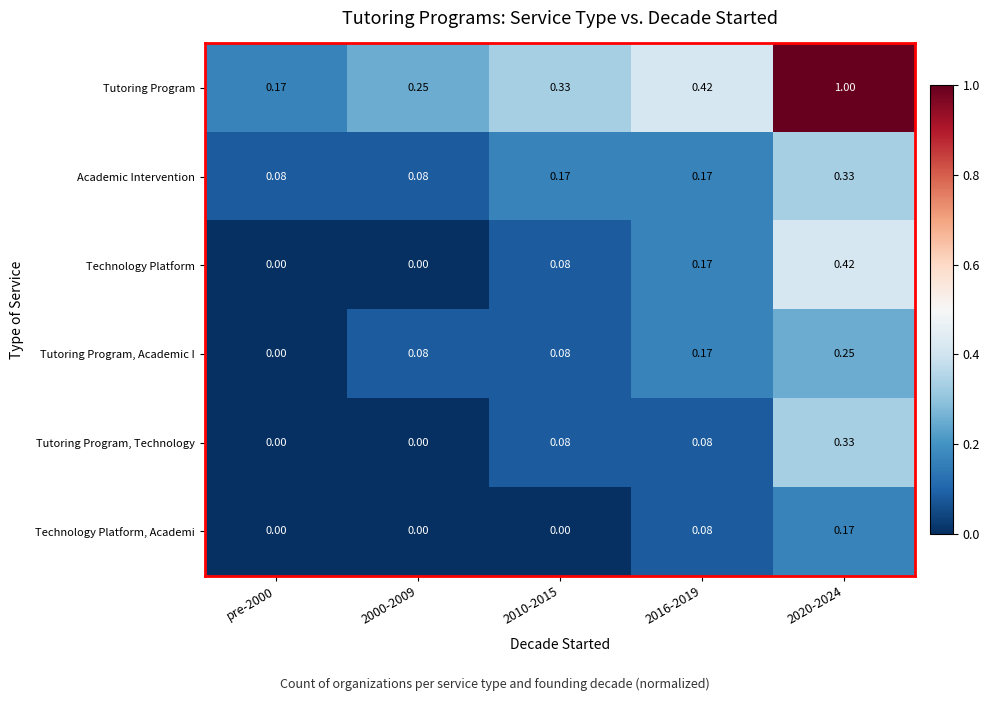

Which series has the largest range (max minus min)?

Tutoring Program